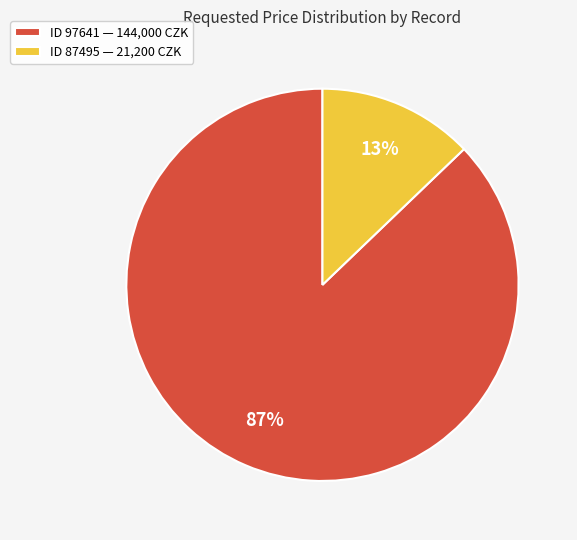

What is the smallest slice in the pie chart?

ID 87495 — 21,200 CZK